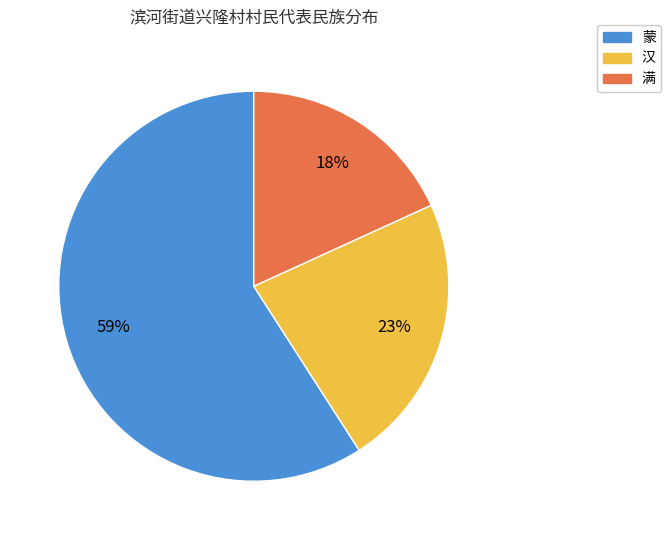

To the nearest percent, what is the combined percentage of 汉 and 蒙?

82%